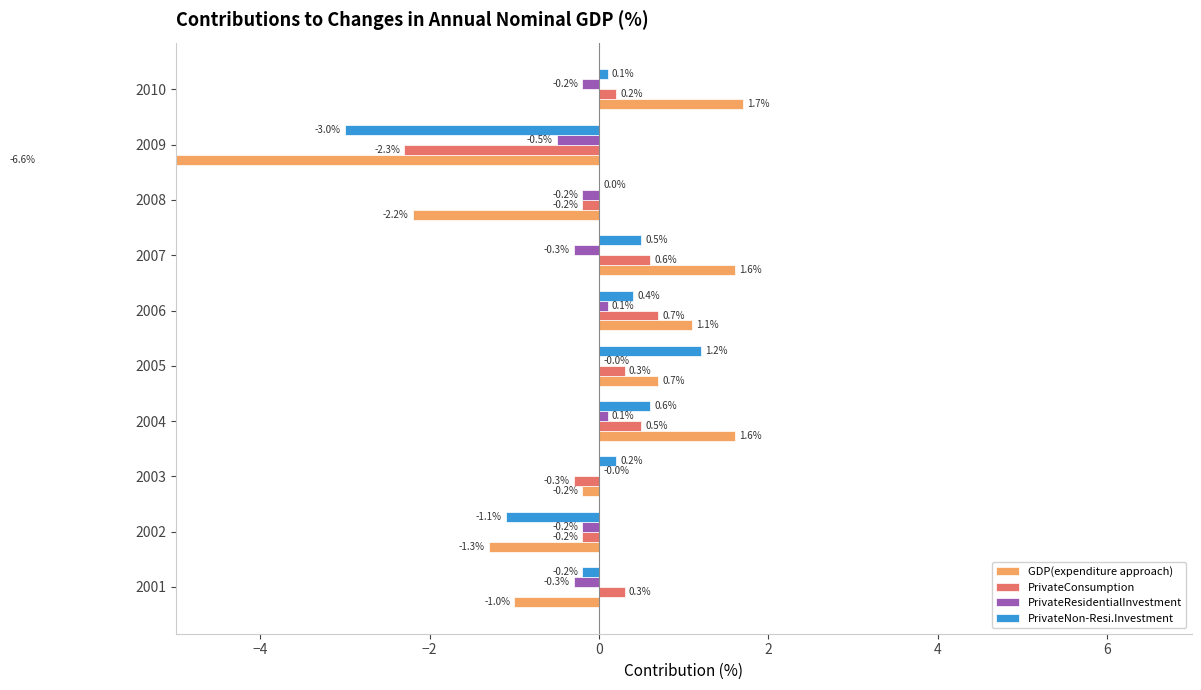

How many categories are shown in the chart?

10